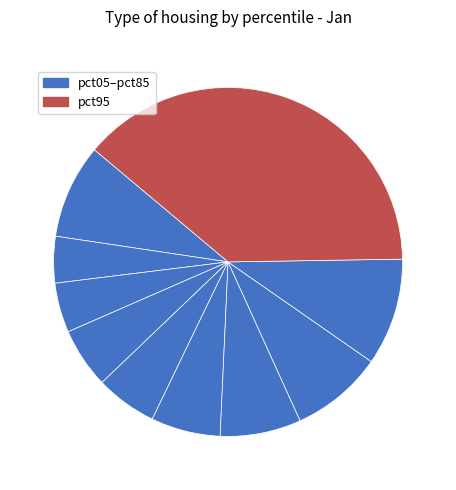

Rank the categories by value from highest to lowest.

pct95, pct85, pct05, pct75, pct65, pct55, pct45, pct35, pct25, pct15